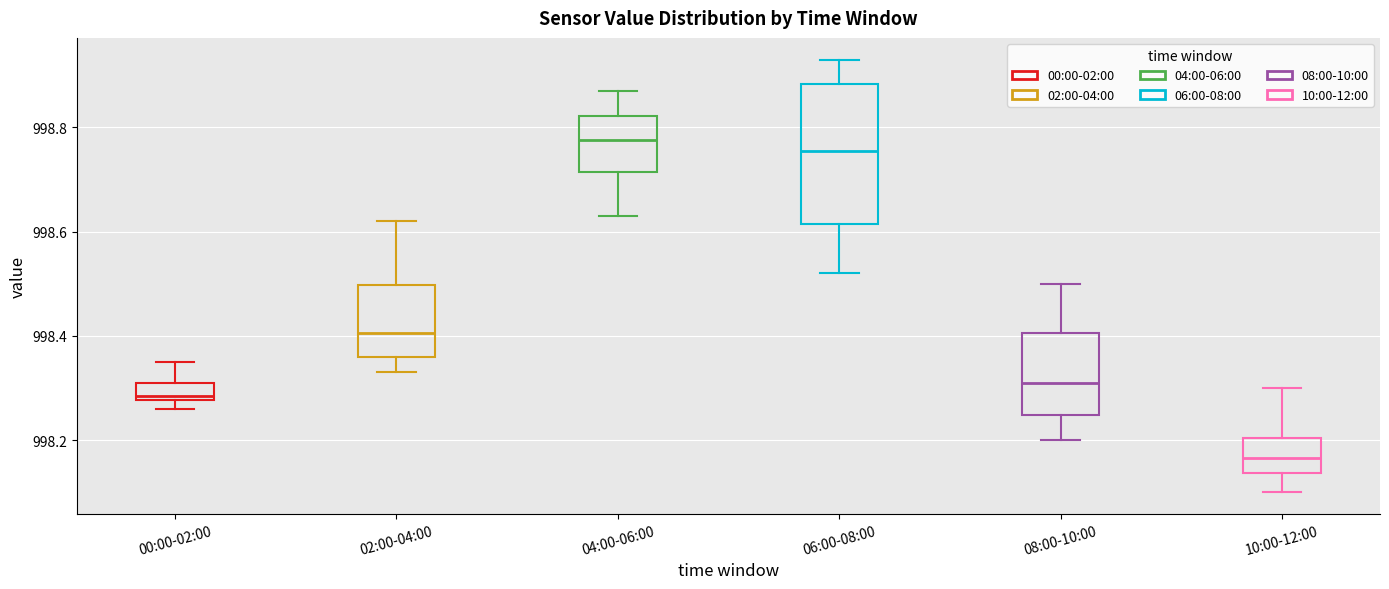

Reading left to right, transcribe this box plot: for each box, give where its median line is, the range the box spans, and where its two whiskers end, as read against the y-axis. The values are not printed on the chart, so give them approximately, as read against the axis.

00:00-02:00: median 998.28 (just above the box's lower edge), box 998.28 to 998.32, whiskers 998.26 to 998.36
02:00-04:00: median 998.40, box 998.36 to 998.50, whiskers 998.34 to 998.62
04:00-06:00: median 998.78, box 998.72 to 998.82, whiskers 998.64 to 998.88
06:00-08:00: median 998.76, box 998.62 to 998.88, whiskers 998.52 to 998.94
08:00-10:00: median 998.32, box 998.24 to 998.40, whiskers 998.20 to 998.50
10:00-12:00: median 998.16, box 998.14 to 998.20, whiskers 998.10 to 998.30